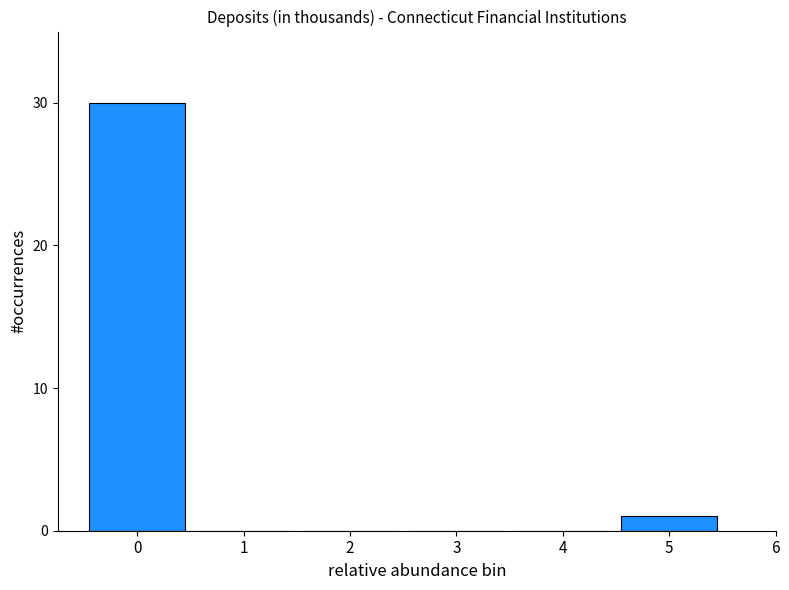

Reading right to left, what are all the values shown in this chart?

5=1	4=0	3=0	2=0	1=0	0=30